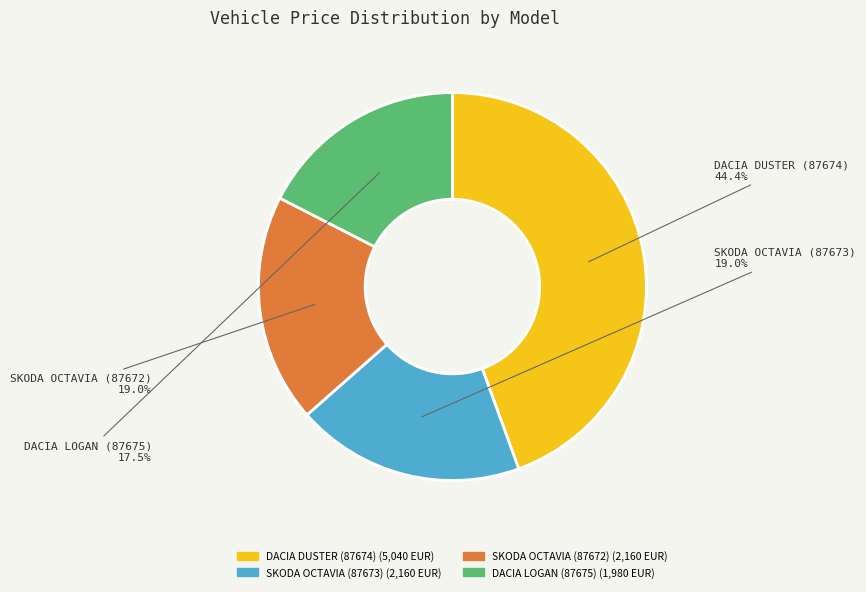

To the nearest percent, what is the difference between the largest and smallest slice percentages?

27%